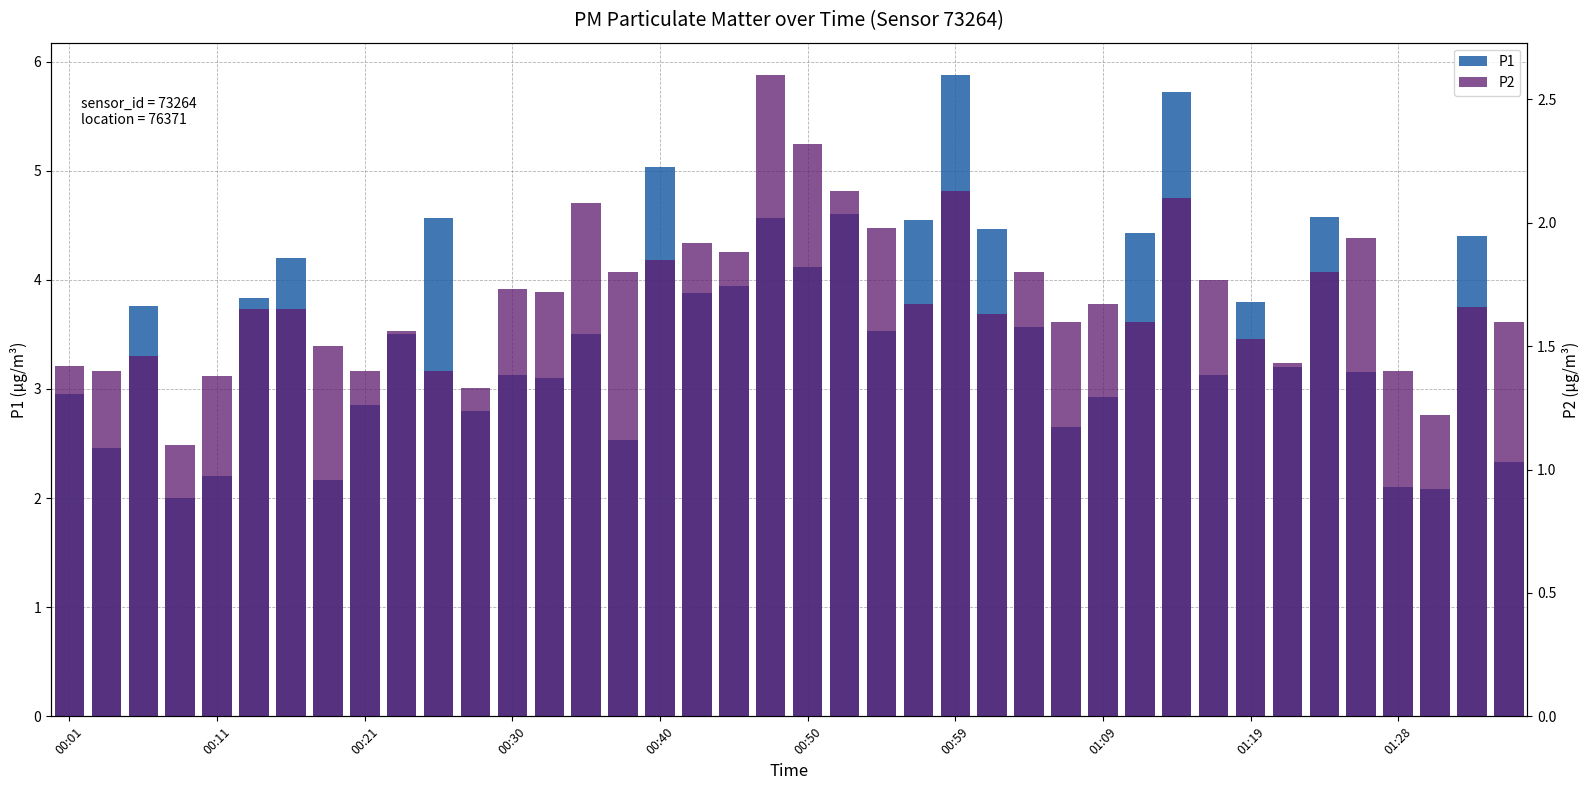

What is the sum of the P2 values at 31 and 37?

3.0